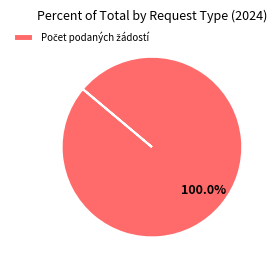

Is there any slice that represents more than half of the pie?

Yes